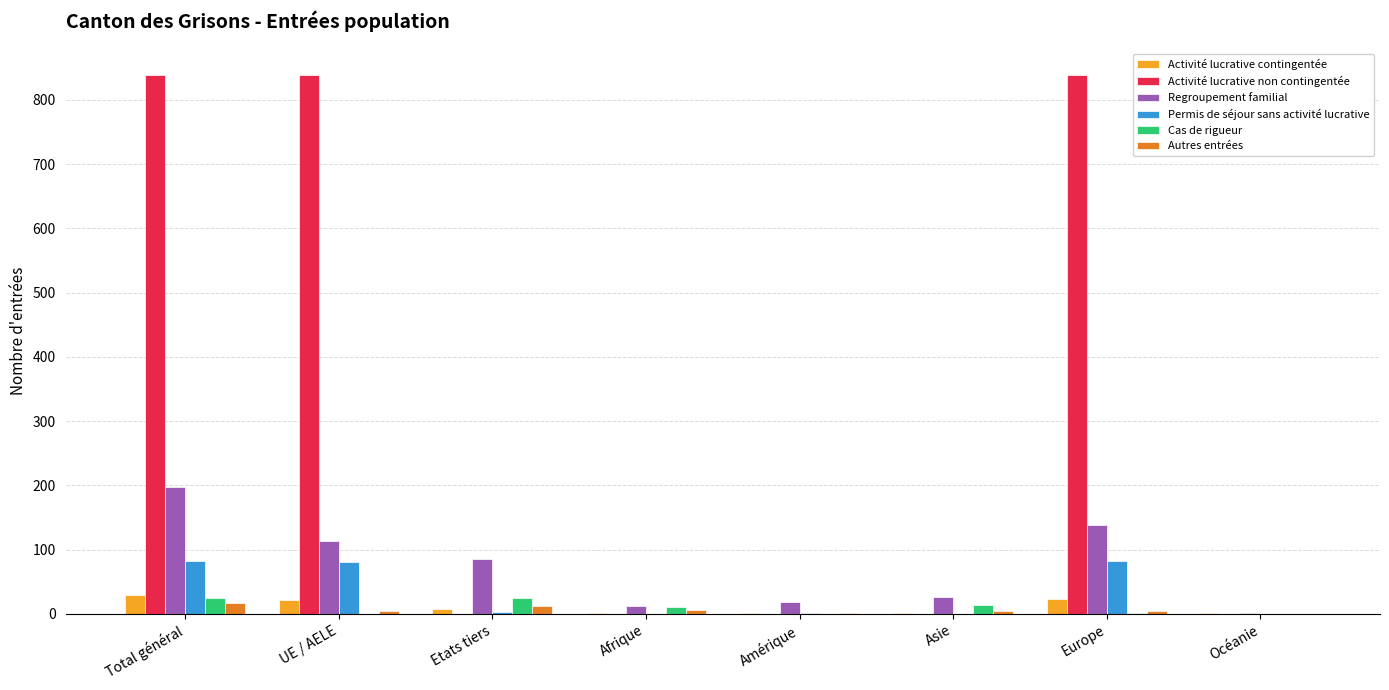

Which series has the largest total across all categories?

Activité lucrative non contingentée